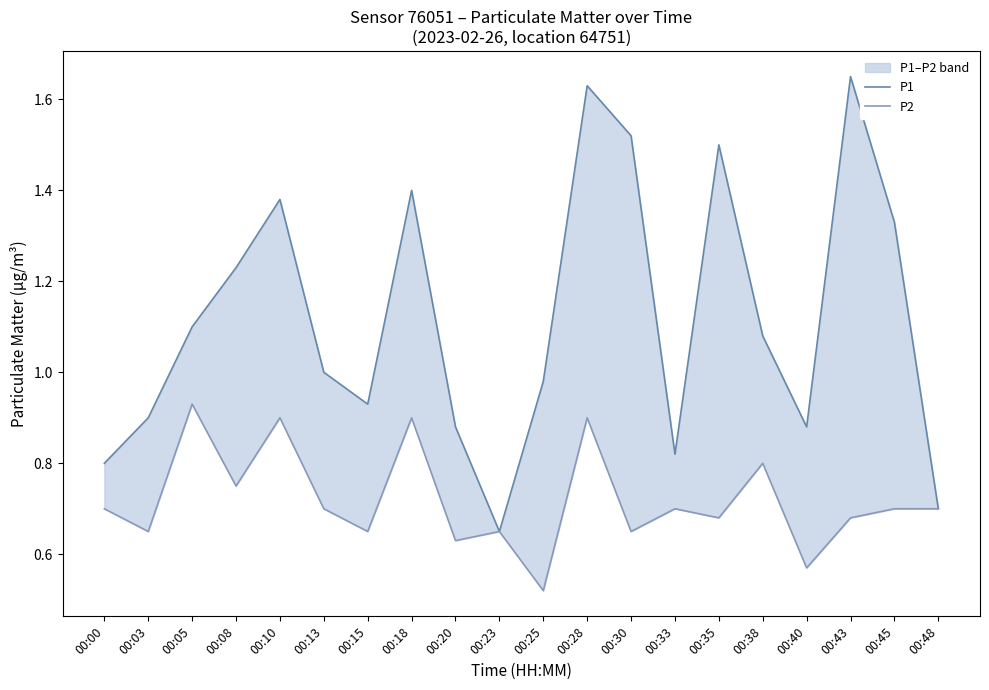

How many interior local peaks does the P2 series have?

7